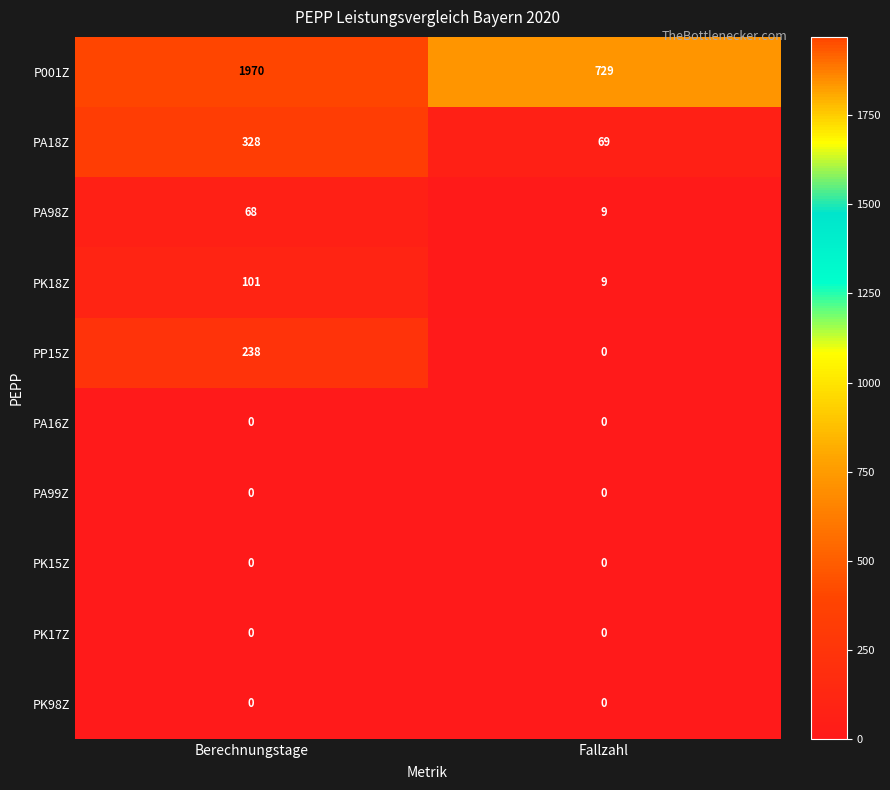

What is the difference between the maximum and minimum values in the P001Z series?

1241